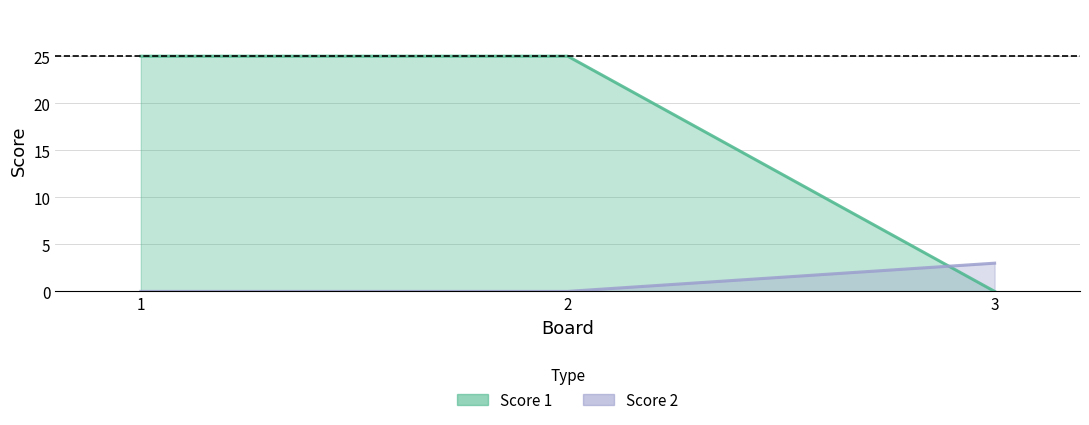

Reading left to right, extract all data points from this chart.

Score 1: 1=25	2=25	3=0
Score 2: 1=0	2=0	3=3